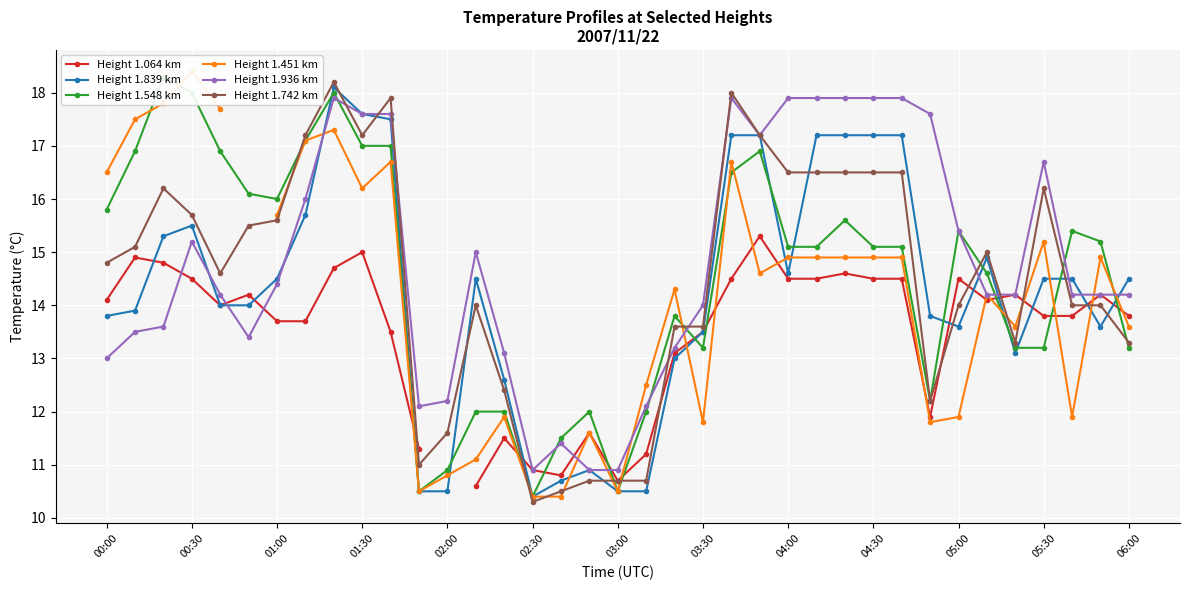

True or false: Height 1.936 km has more than 1 interior local peaks.

True